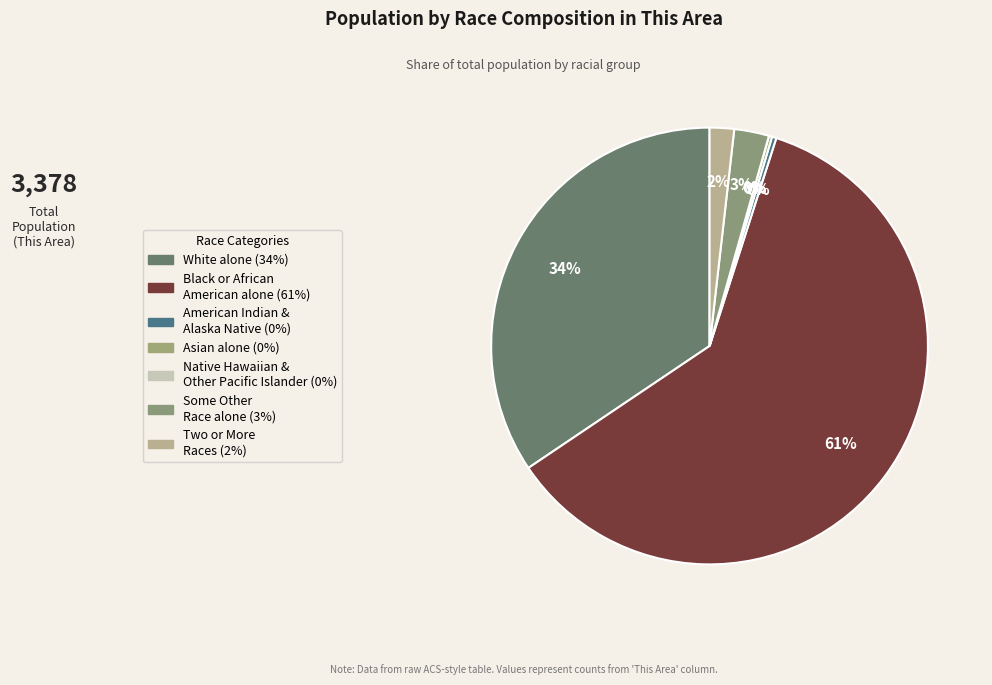

True or false: White alone accounts for 46% of the total.

False